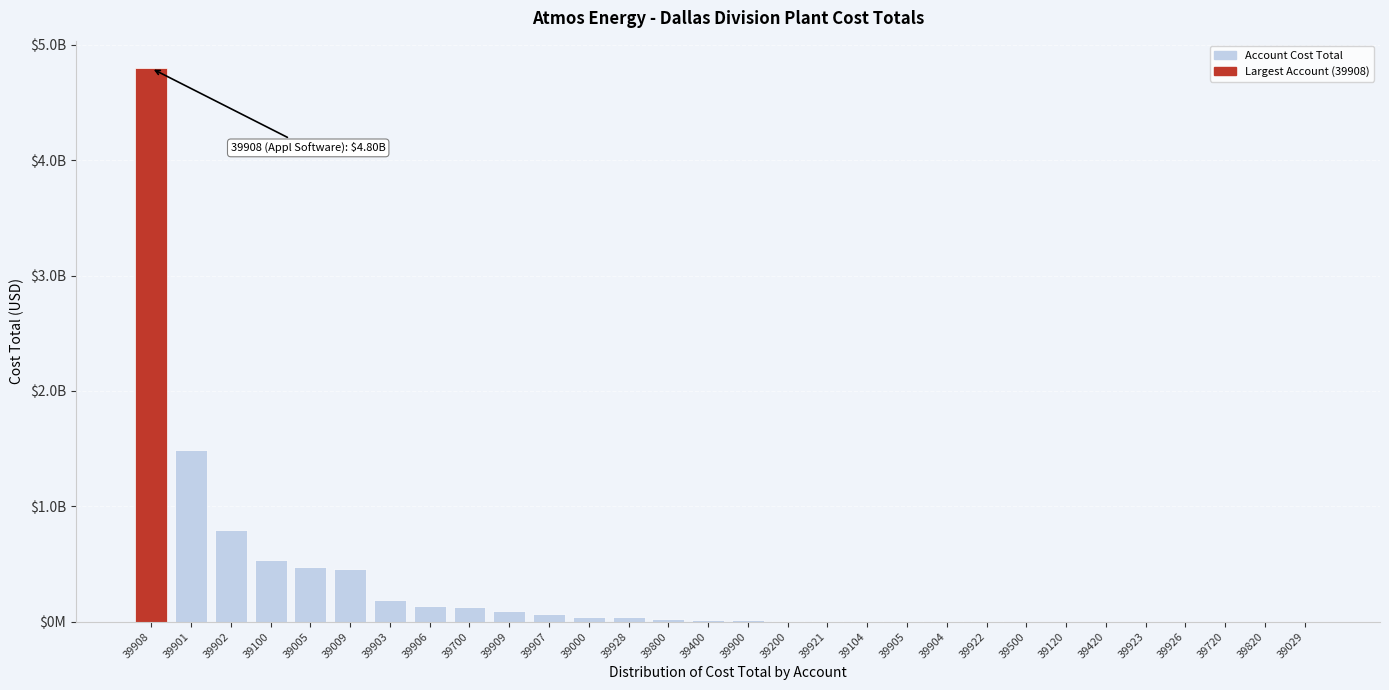

Are the bars horizontal?

No